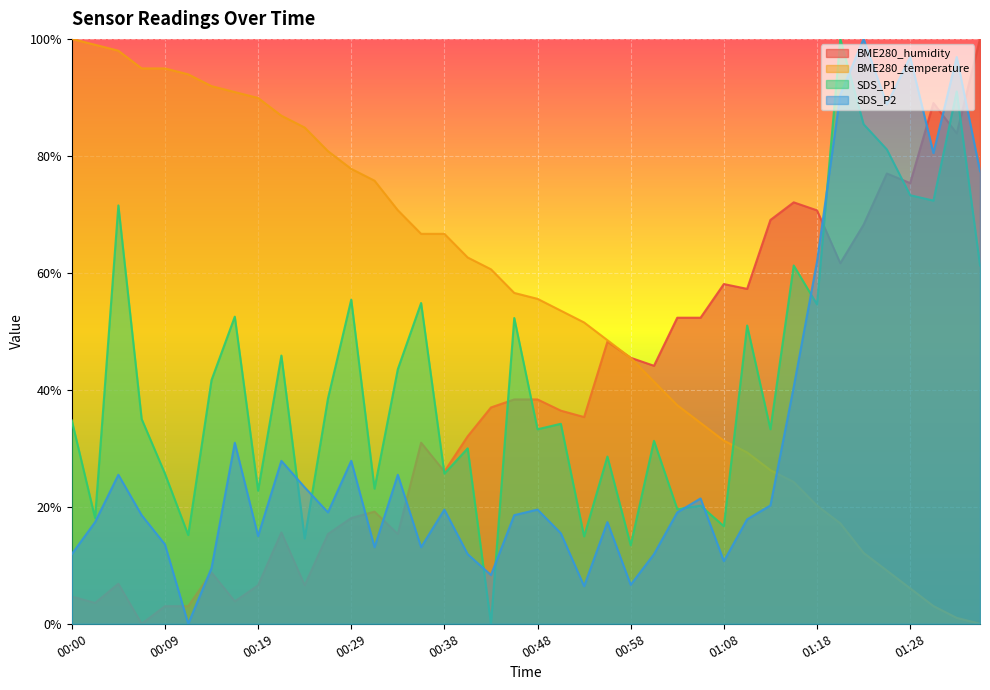

Which series has the largest range (max minus min)?

BME280_humidity